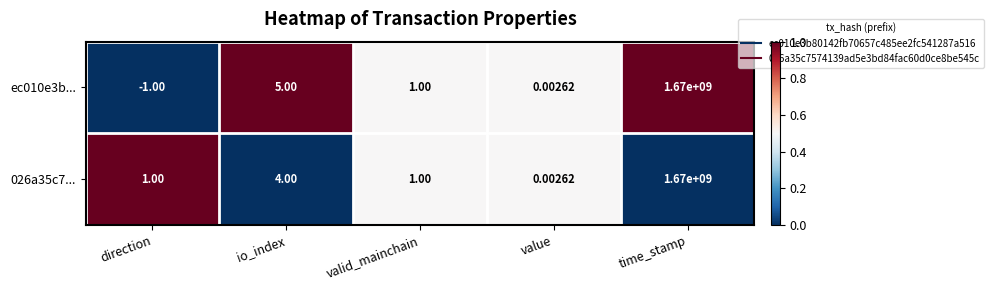

What is the maximum value shown in the chart?

1670000000.0